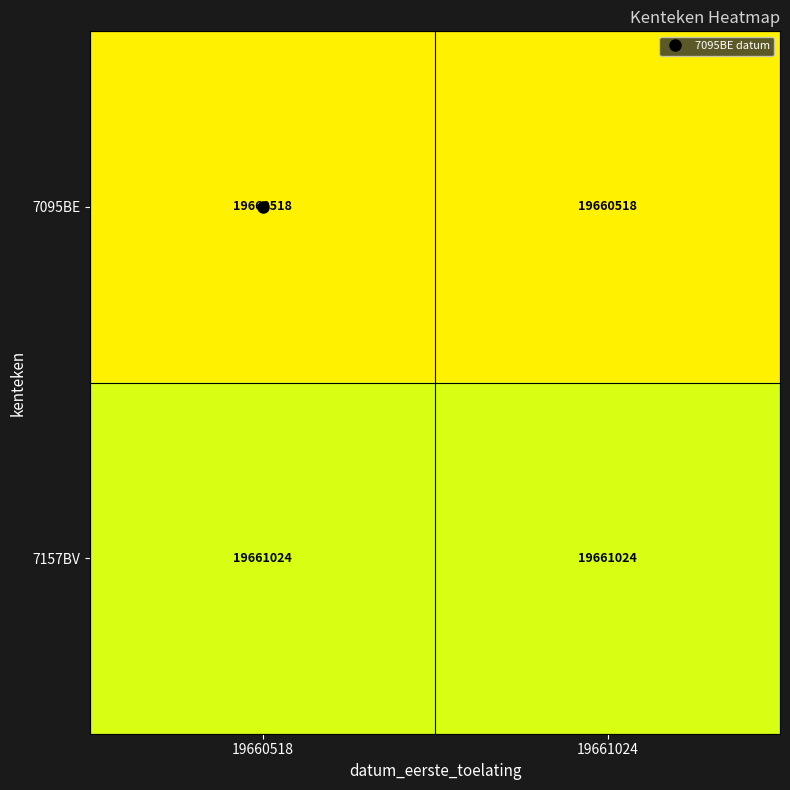

What is the sum of the 7157BV values at 19661024 and 19660518?

39322048